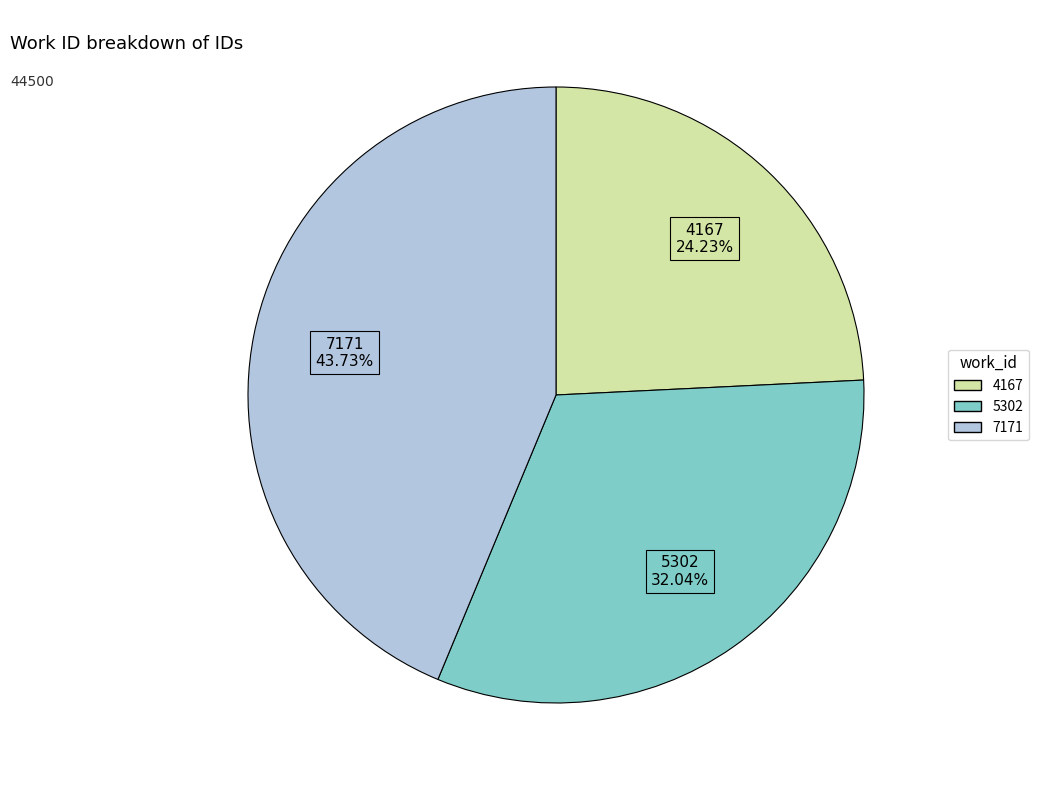

Do 4167 and 5302 together represent more than half of the pie?

Yes